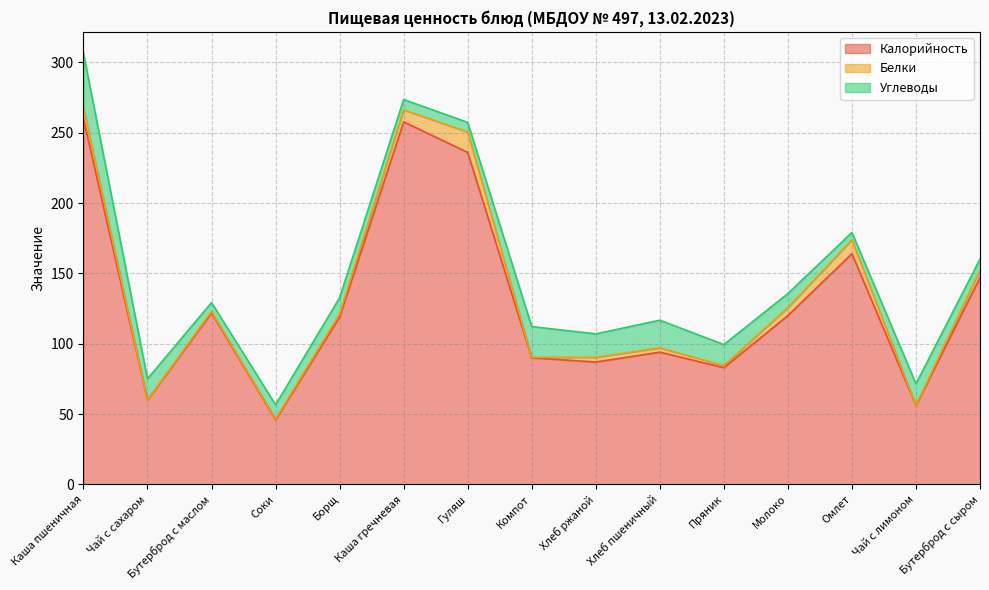

Reading right to left, extract all data points from this chart.

Калорийность: Бутерброд с сыром=147.0	Чай с лимоном=56.2	Омлет=164.0	Молоко=120.0	Пряник=83.0	Хлеб пшеничный=94.0	Хлеб ржаной=87.0	Компот=90.0	Гуляш=236.0	Каша гречневая=257.7	Борщ=119.1	Соки=46.0	Бутерброд с маслом=122.0	Чай с сахаром=60.0	Каша пшеничная=260.0
Белки: Бутерброд с сыром=5.3	Чай с лимоном=0.1	Омлет=9.9	Молоко=5.6	Пряник=1.5	Хлеб пшеничный=3.0	Хлеб ржаной=3.3	Компот=0.3	Гуляш=14.5	Каша гречневая=8.5	Борщ=1.9	Соки=0.5	Бутерброд с маслом=1.0	Чай с сахаром=0.0	Каша пшеничная=7.8
Углеводы: Бутерброд с сыром=7.9	Чай с лимоном=15.2	Омлет=5.2	Молоко=10.1	Пряник=14.9	Хлеб пшеничный=19.7	Хлеб ржаной=16.7	Компот=21.9	Гуляш=6.9	Каша гречневая=7.4	Борщ=11.6	Соки=10.1	Бутерброд с маслом=6.2	Чай с сахаром=15.0	Каша пшеничная=38.6